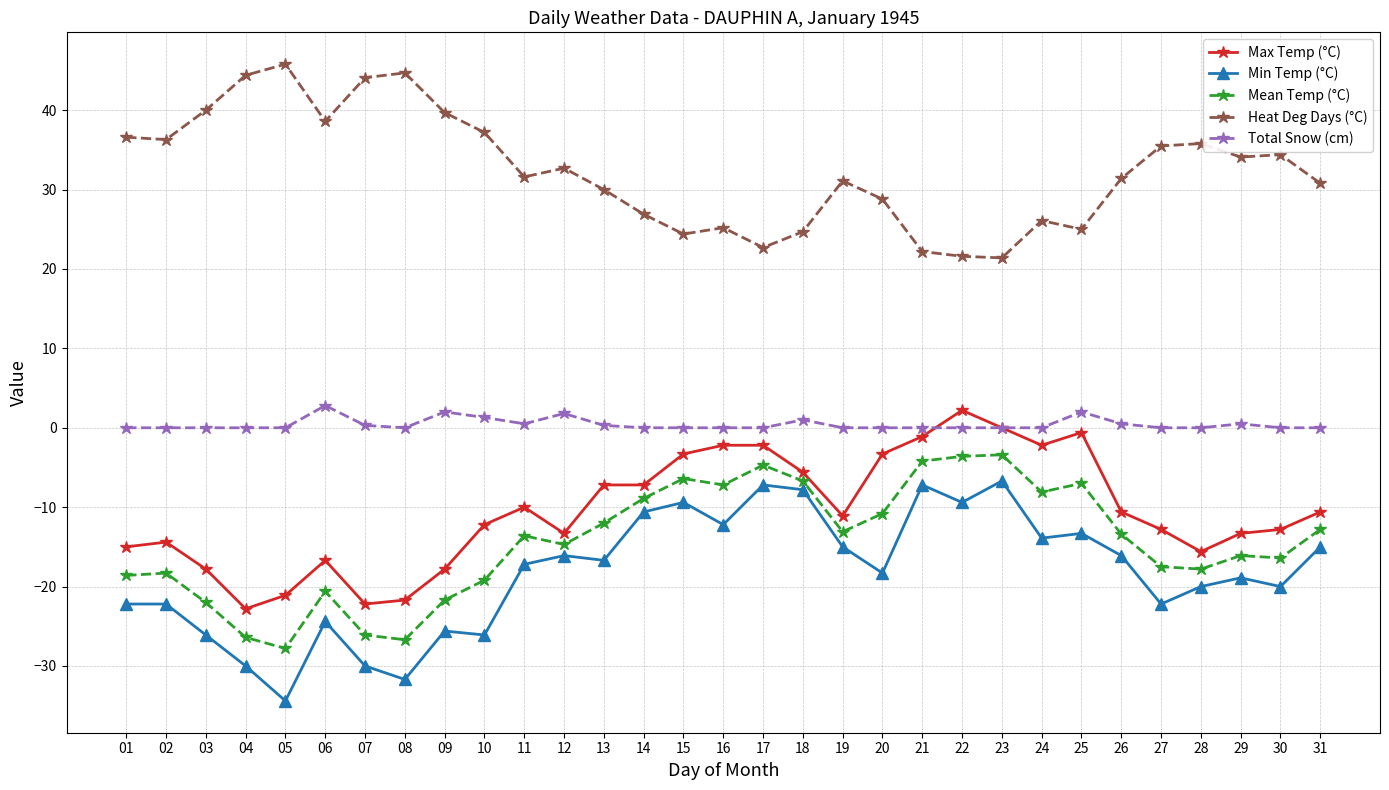

True or false: Min Temp (°C) has more than 2 interior local peaks.

True